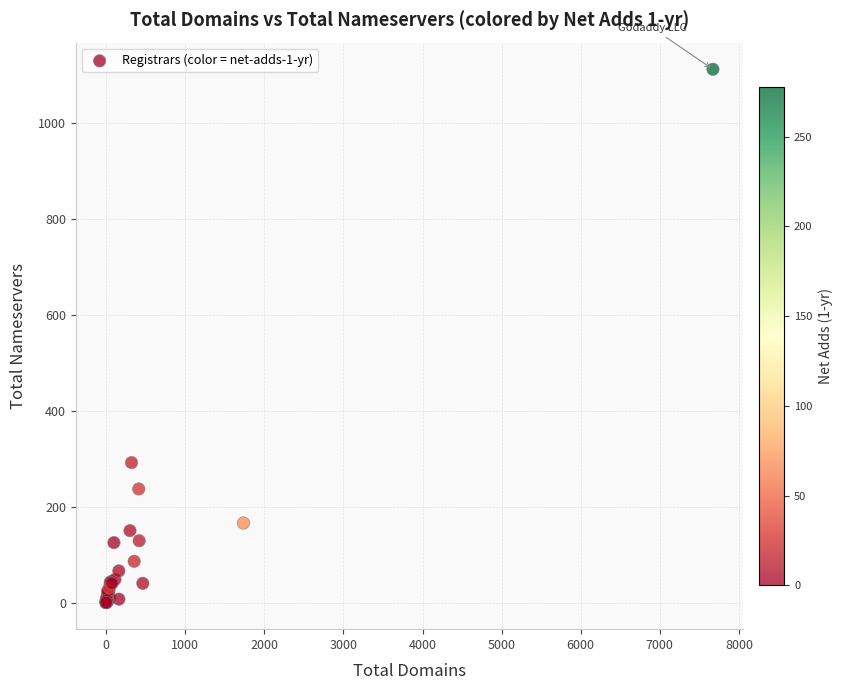

What Y value in the scatter plot is closest to 556?

292